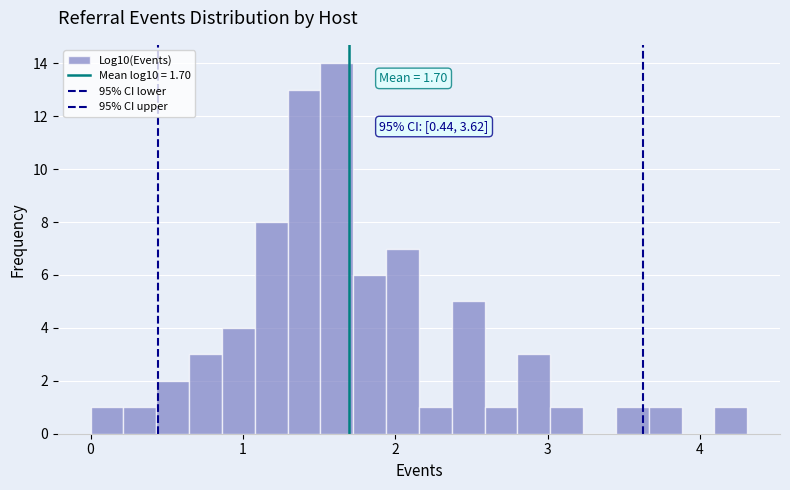

Read against the x-axis, roughly where is the centre of the tallest bar?

1.6